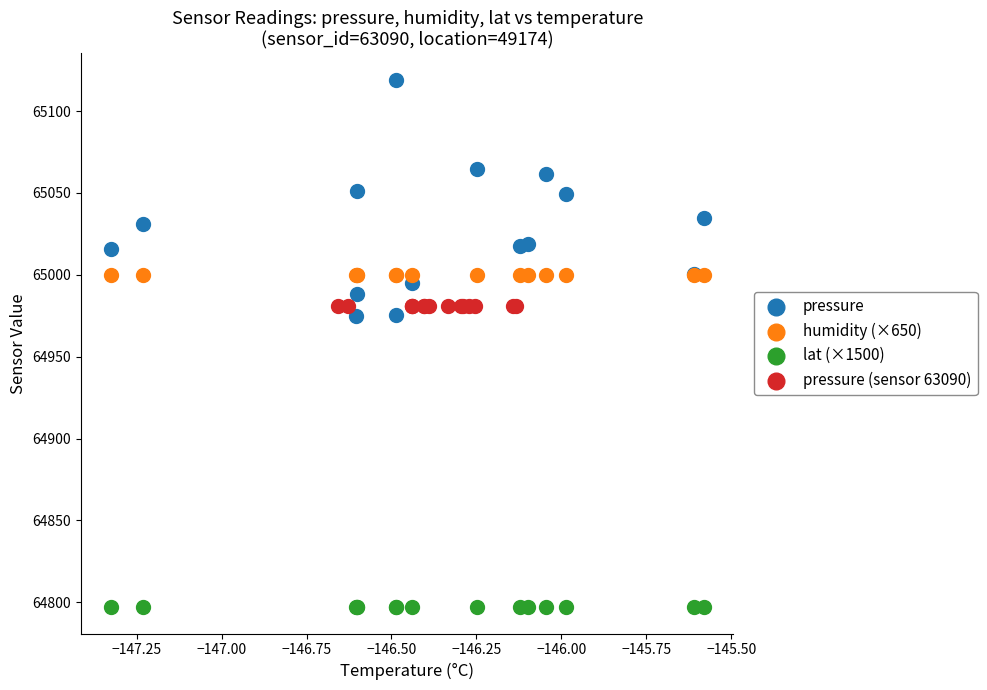

What are all the series names shown in the legend?

pressure, humidity (×650), lat (×1500), pressure (sensor 63090)